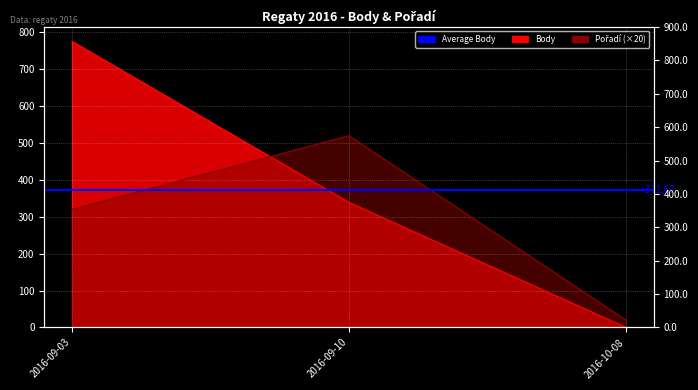

Where is Body nearest to the value 388?

2016-09-10